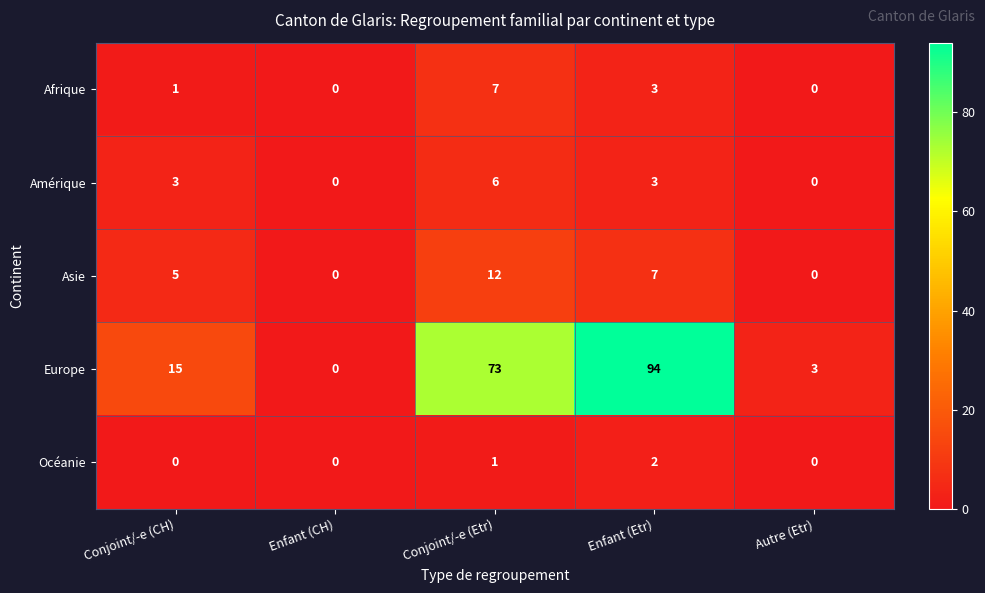

Between Conjoint/-e (Etr) and Enfant (Etr), which series saw the biggest shift?

Europe